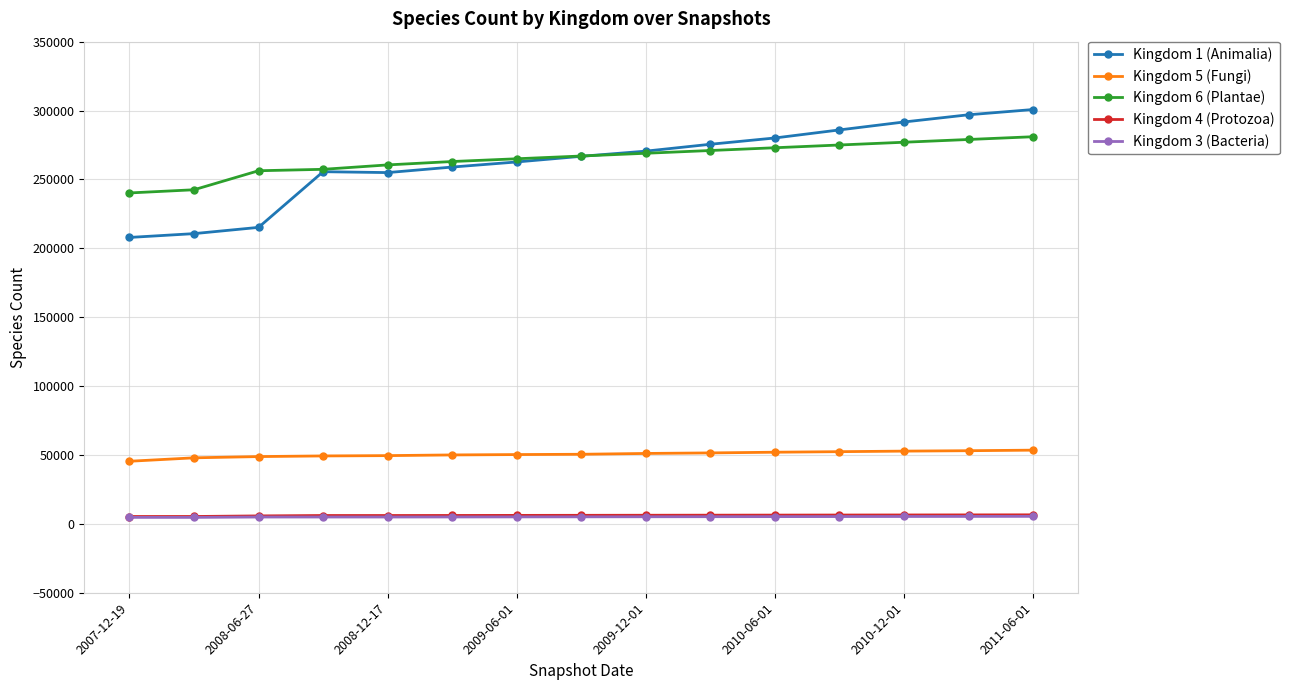

What is the greatest value displayed?

300745